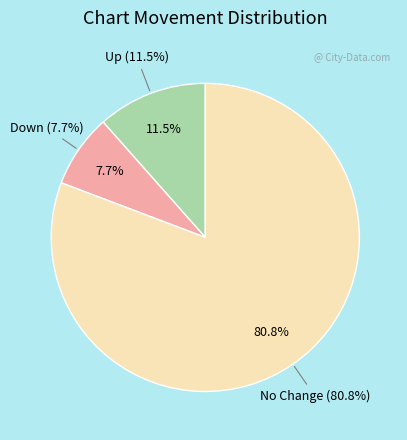

Which slice is the smallest?

down